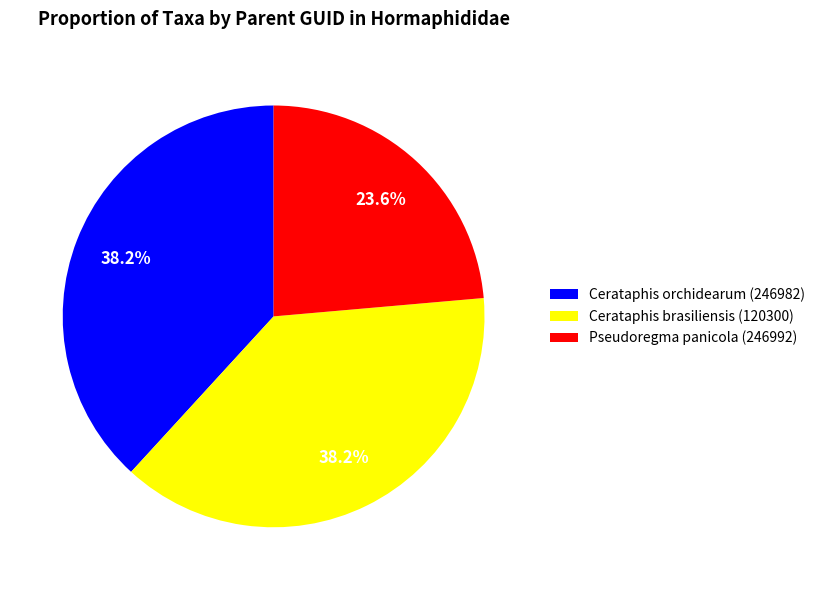

What is the ratio of the value at Cerataphis brasiliensis (120300) to the value at Pseudoregma panicola (246992)?

1.6